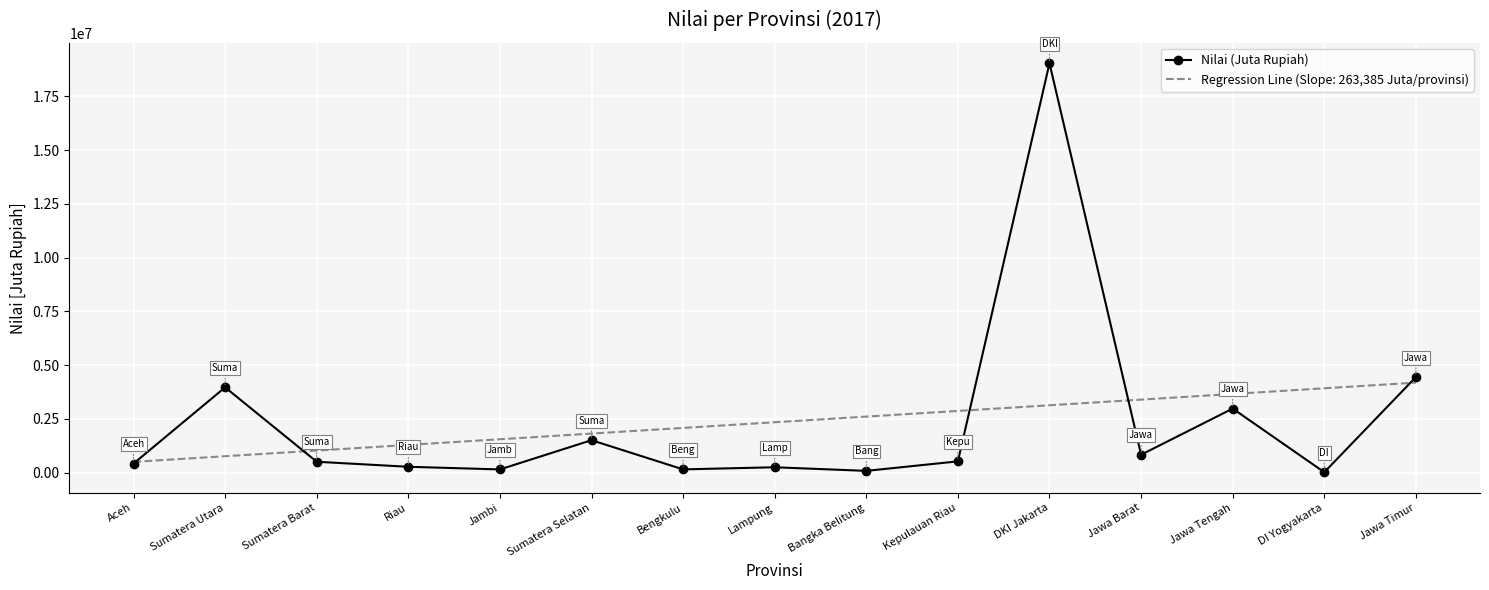

True or false: Regression Line (Slope: 263,385 Juta/provinsi) has a value of 4561753.7 at DKI Jakarta.

False